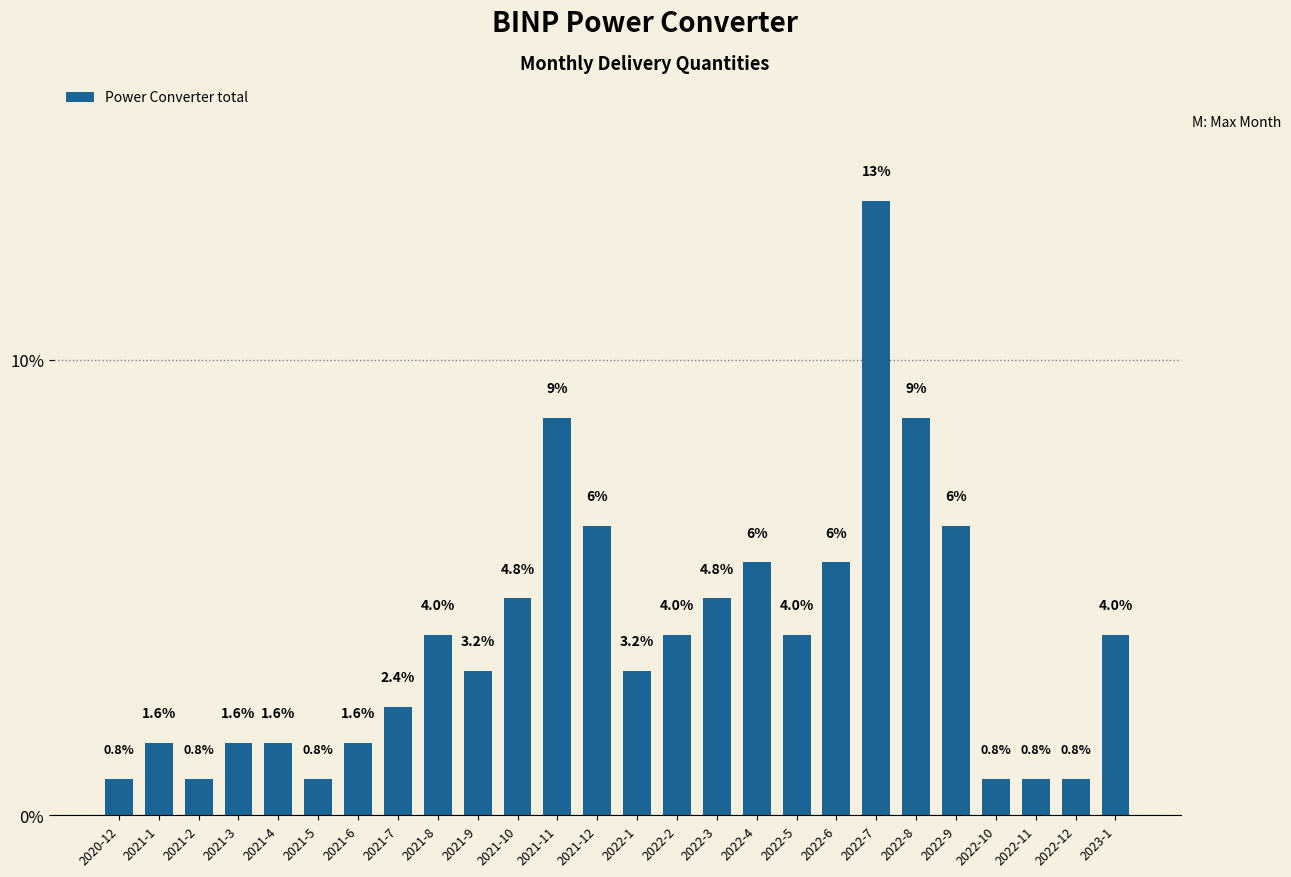

Which has a higher value, 2022-8 or 2021-3?

2022-8